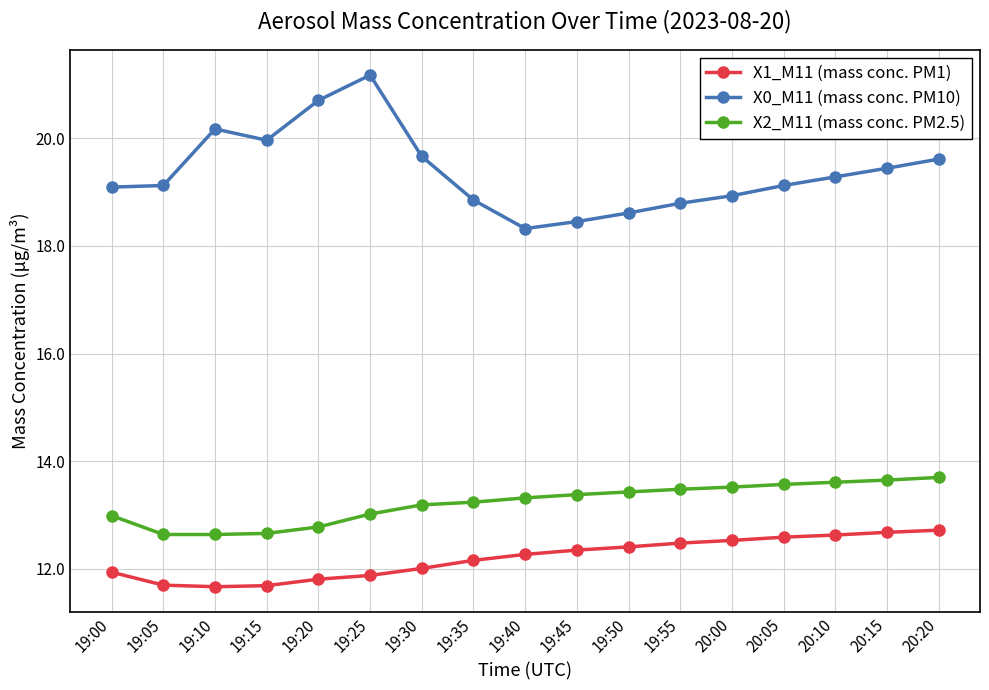

What is the difference between the highest and lowest values at 20:00?

6.4